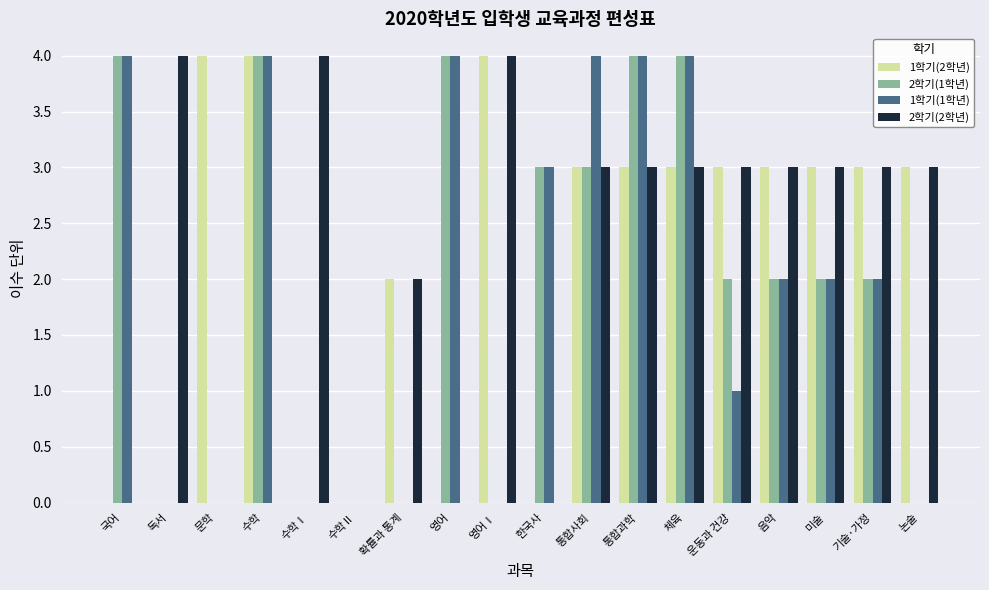

What is the maximum value for 2학기(1학년)?

4